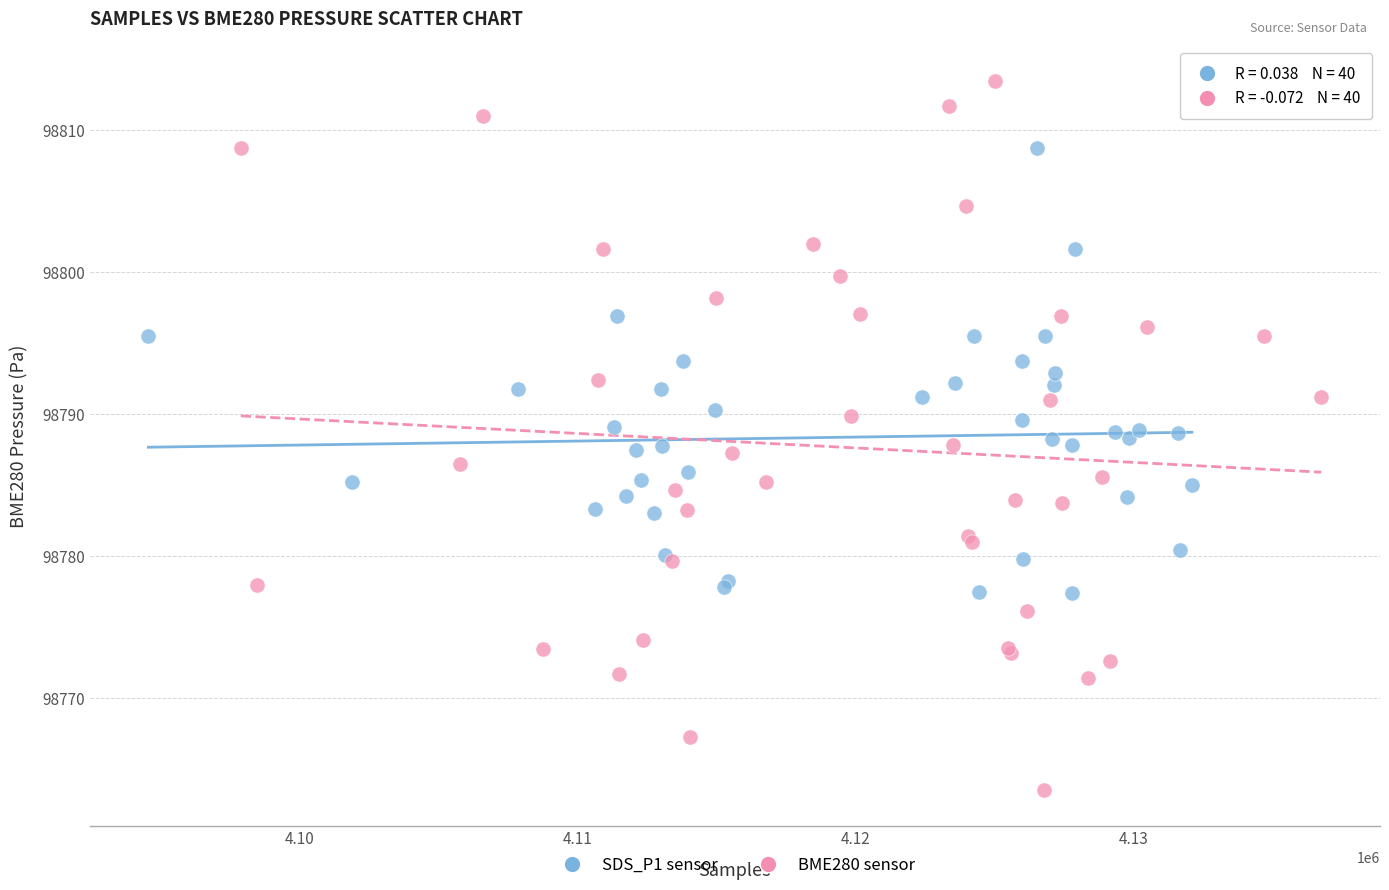

Which series reaches the maximum Y coordinate?

BME280 sensor